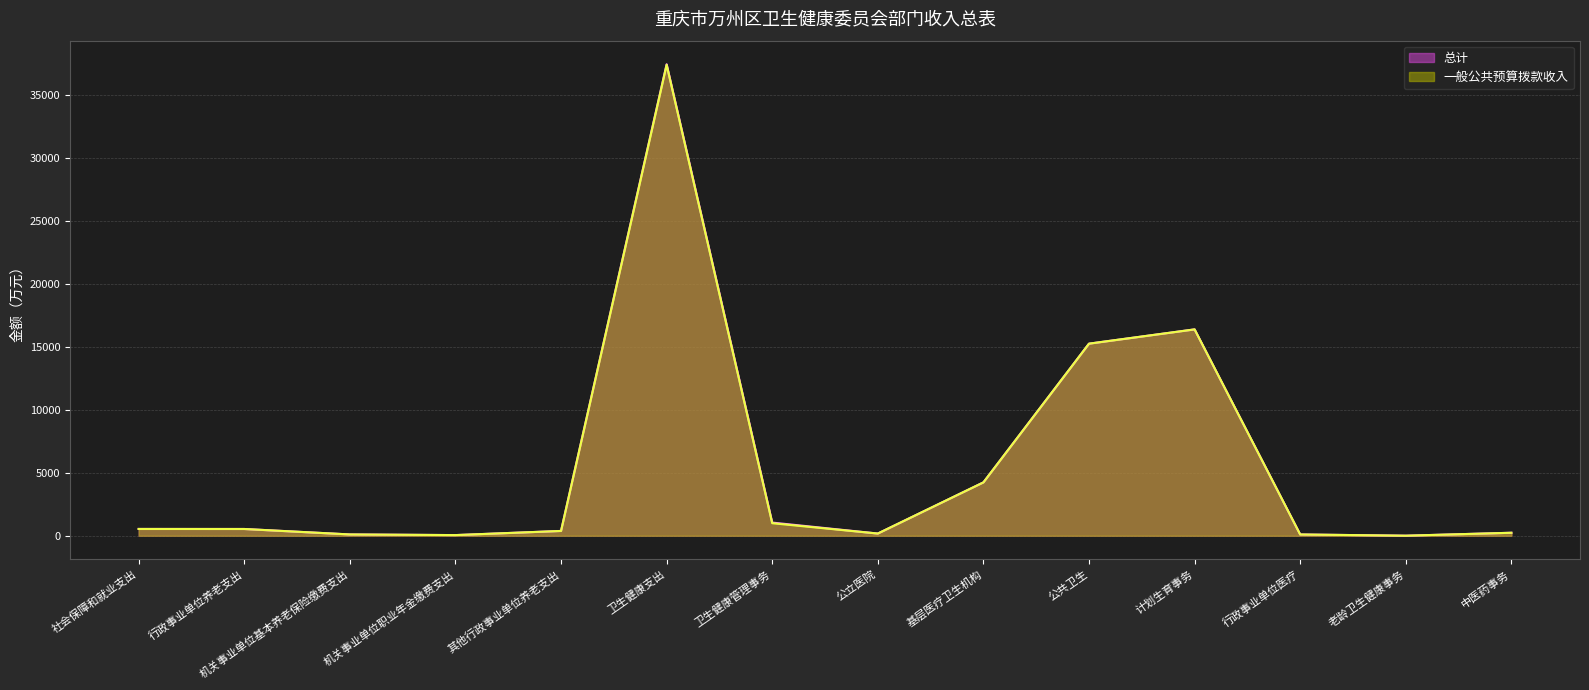

Does the chart display data point markers on the line(s)?

No